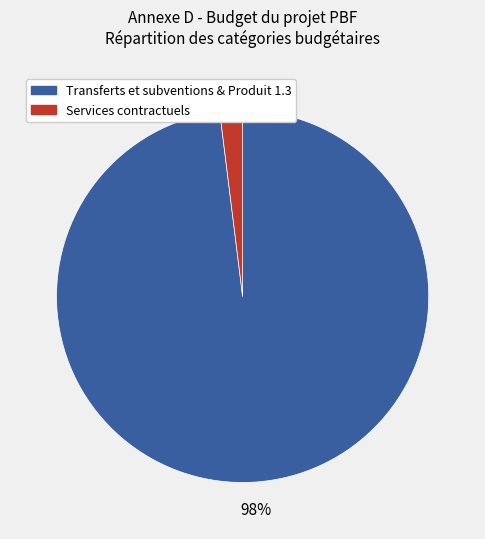

Is there a majority slice in this chart?

Yes